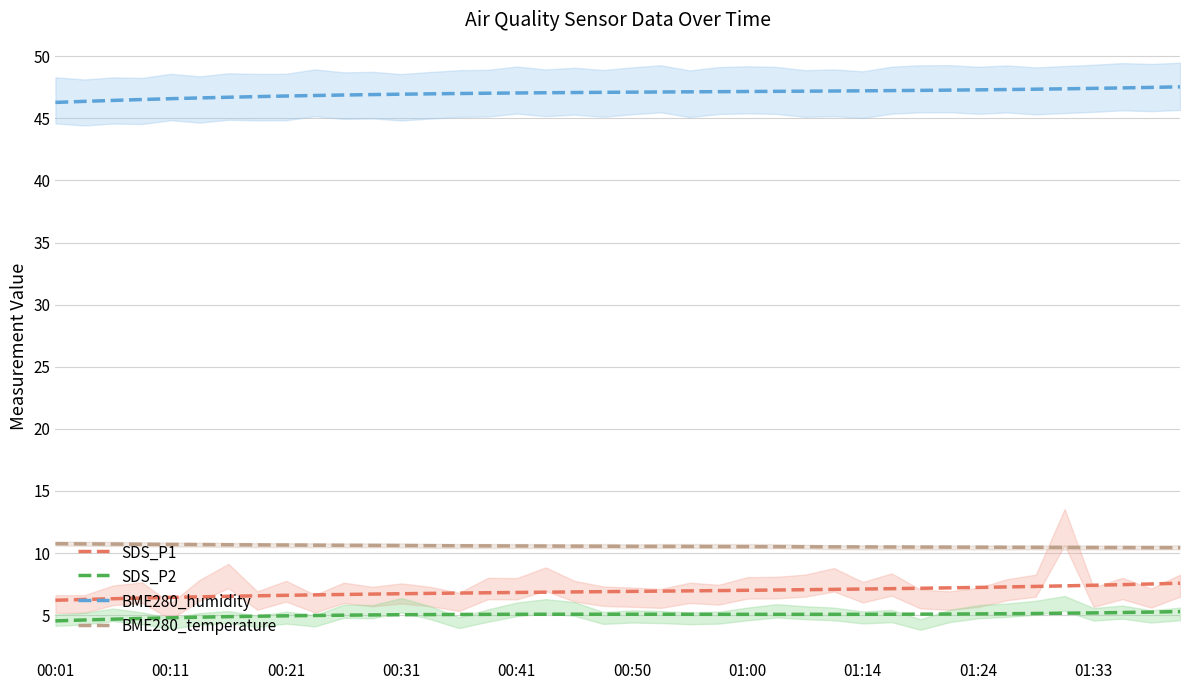

True or false: BME280_temperature has a value of 15.1 at 00:11.

False